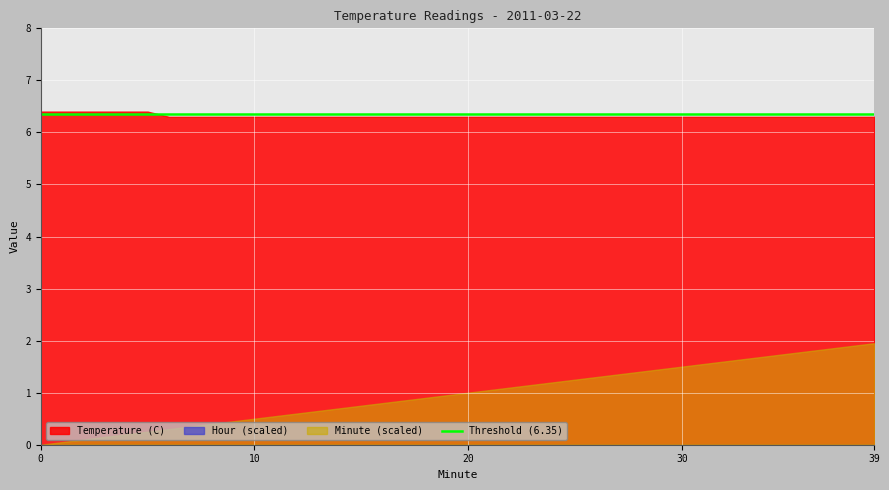

How many data points does each series have?

40